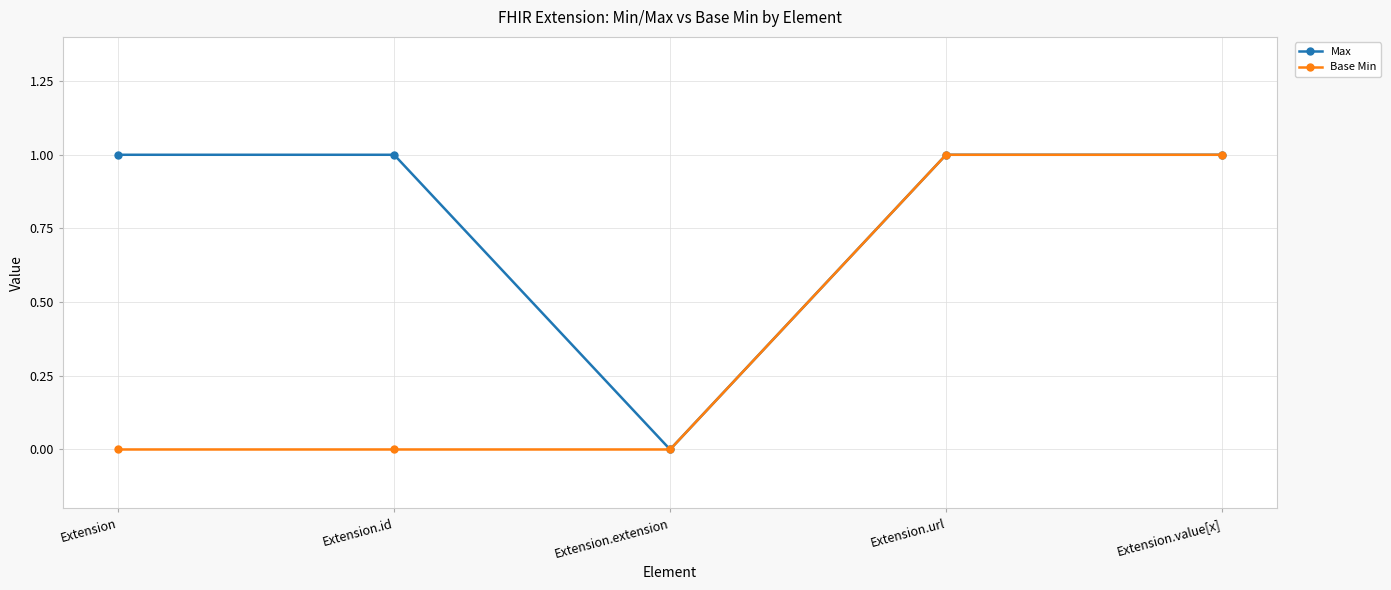

How many lines are shown in the chart?

2